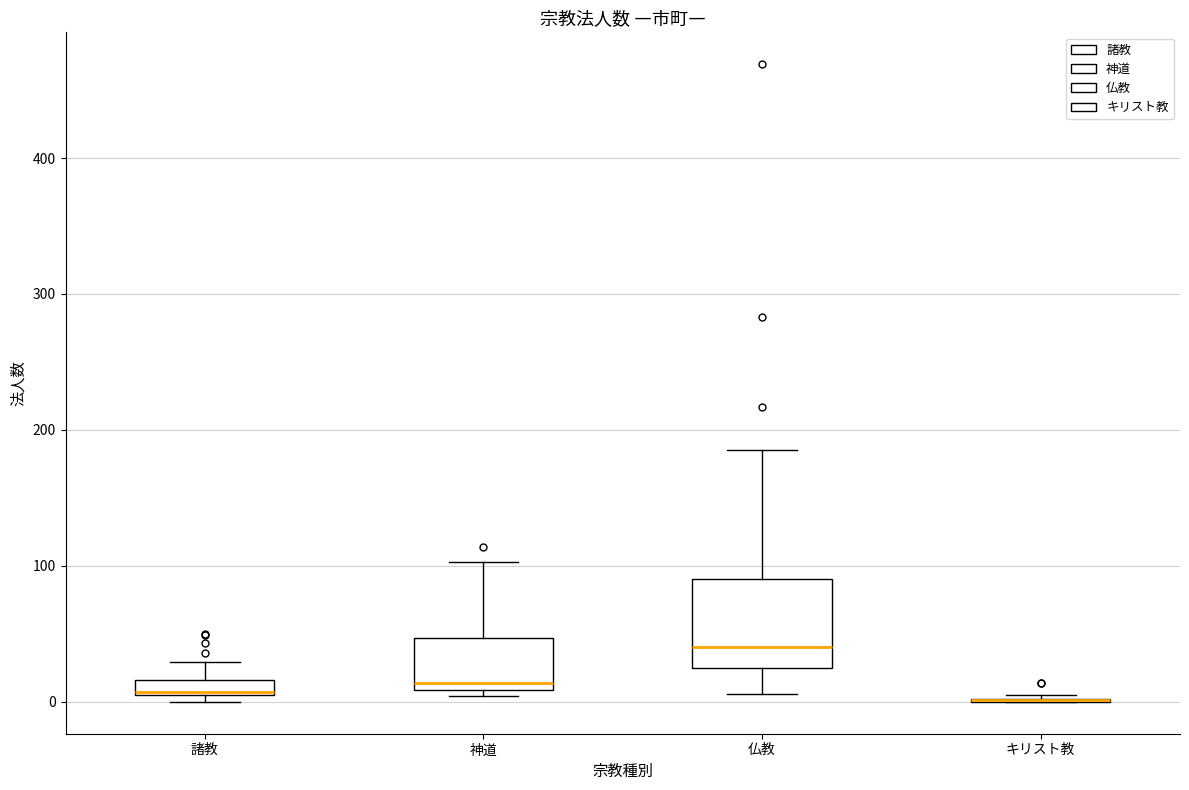

Comparing the boxes themselves (not the whiskers), which one is the tallest?

仏教